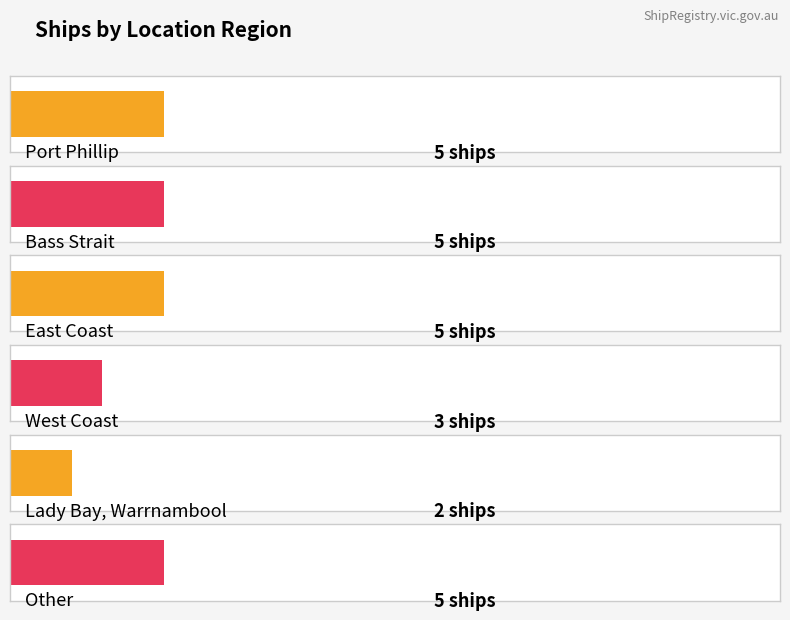

What is the label of the 1st bar from the right?

Other